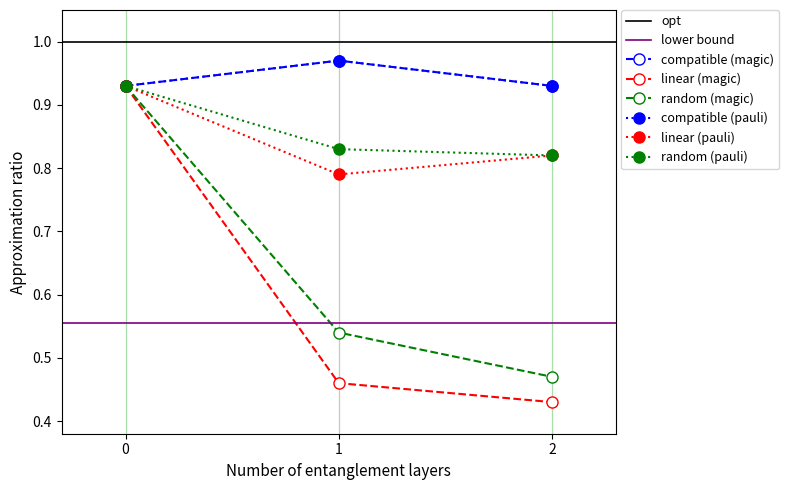

How many series are shown in this chart?

6